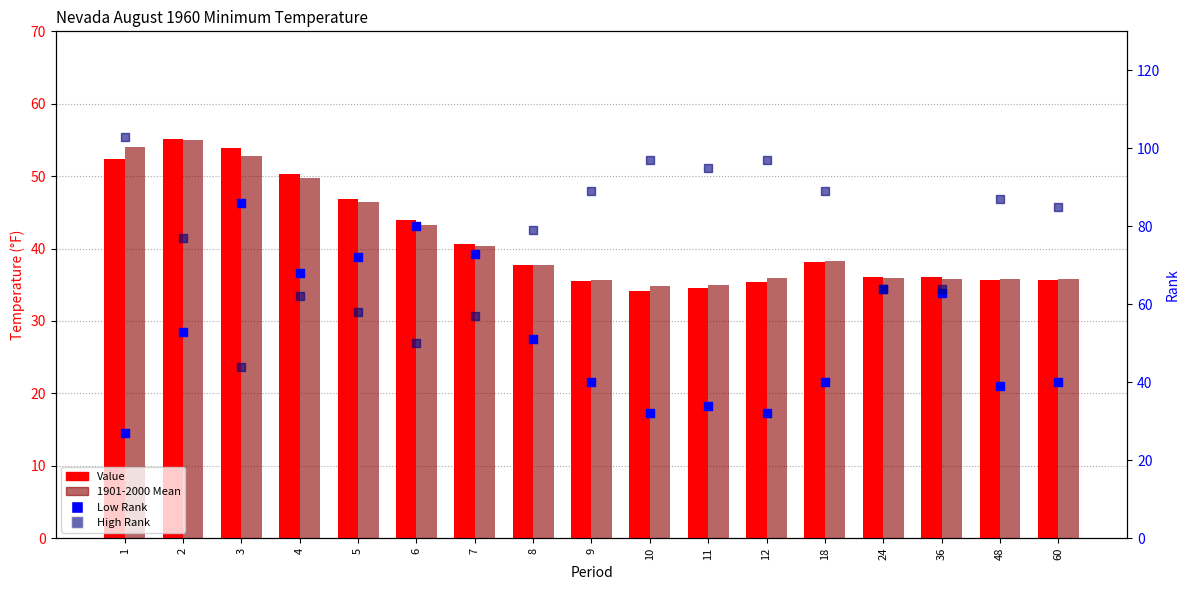

Which series reaches the maximum Y coordinate?

High Rank